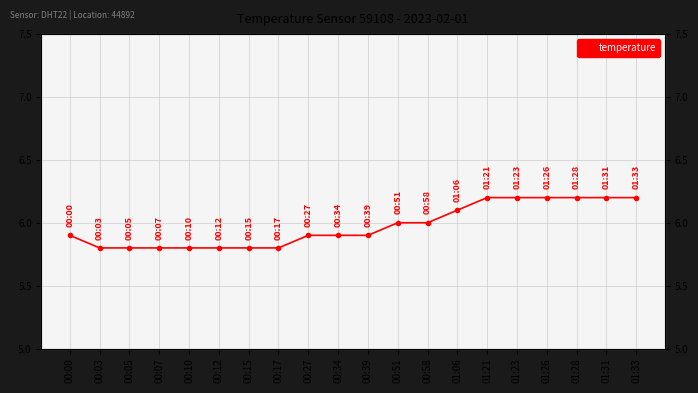

Which label corresponds to the largest value in the chart?

01:21